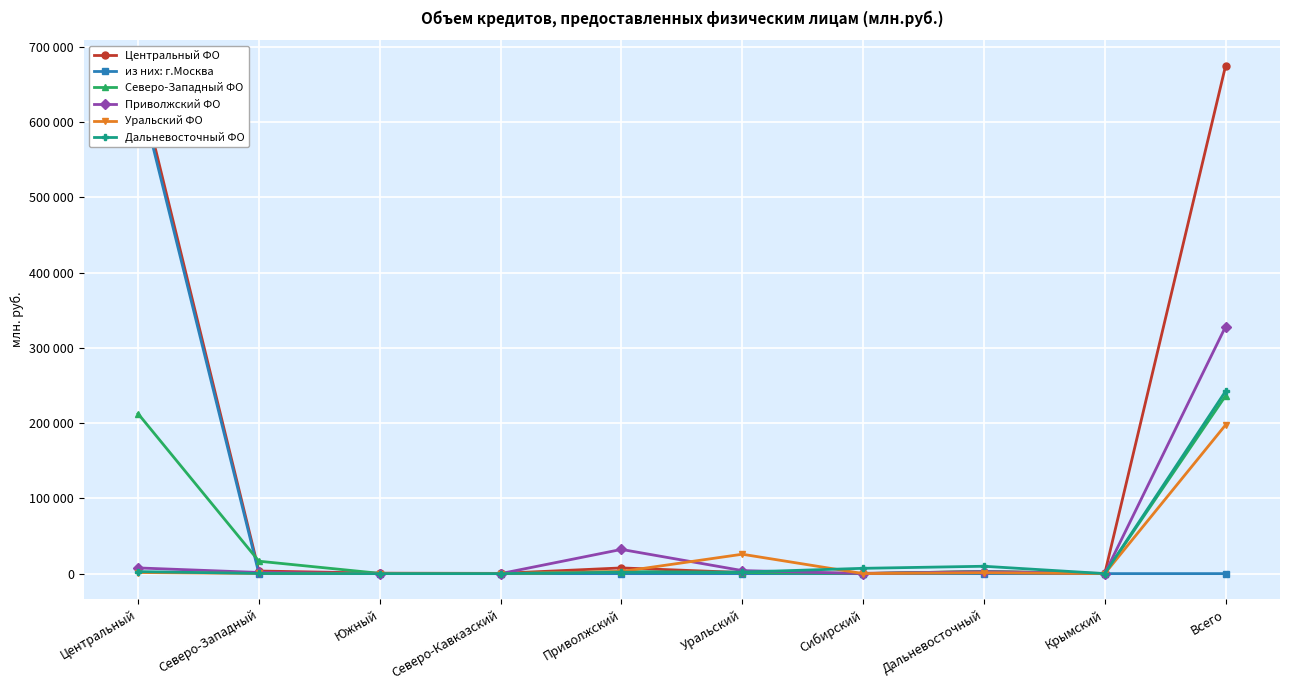

List the series in order of their peak value, highest first.

Центральный ФО, из них: г.Москва, Приволжский ФО, Дальневосточный ФО, Северо-Западный ФО, Уральский ФО